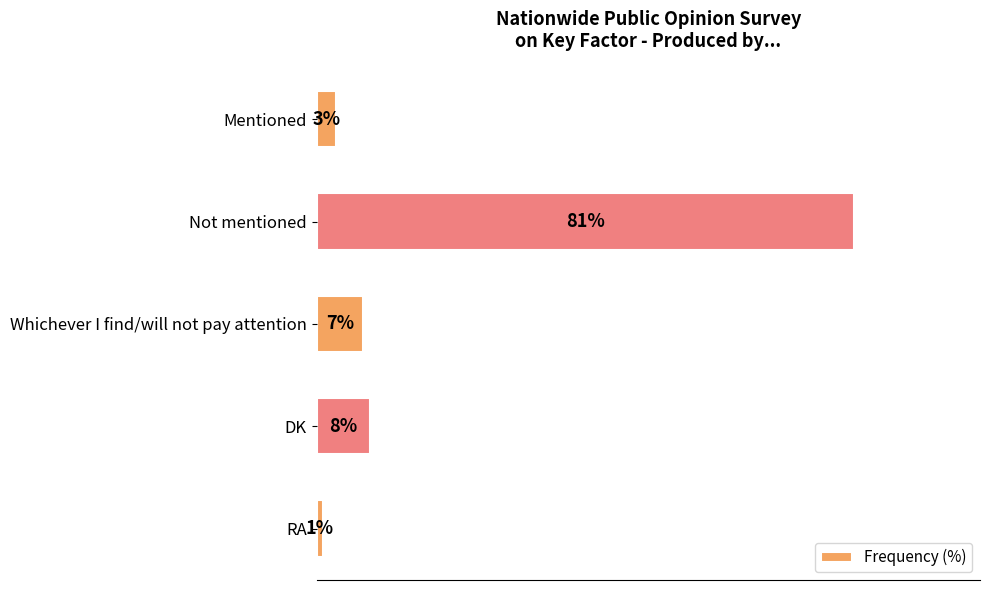

What is the label of the 1st bar from the top?

Mentioned